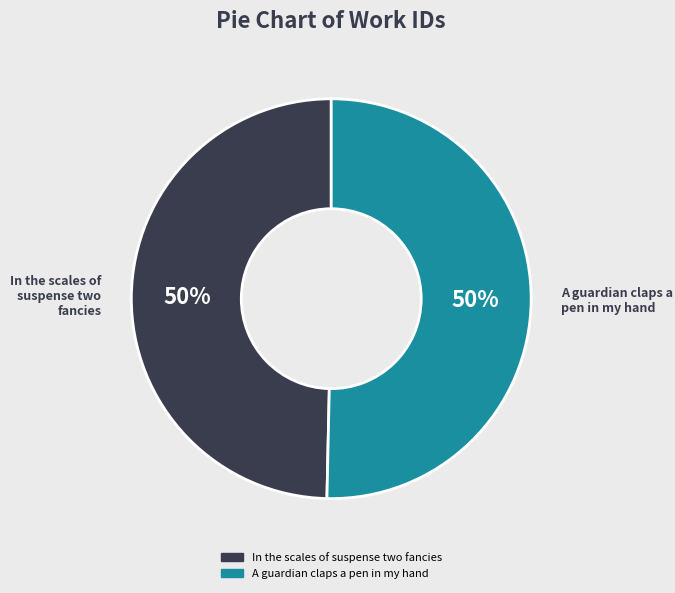

How many segments does this pie chart have?

2